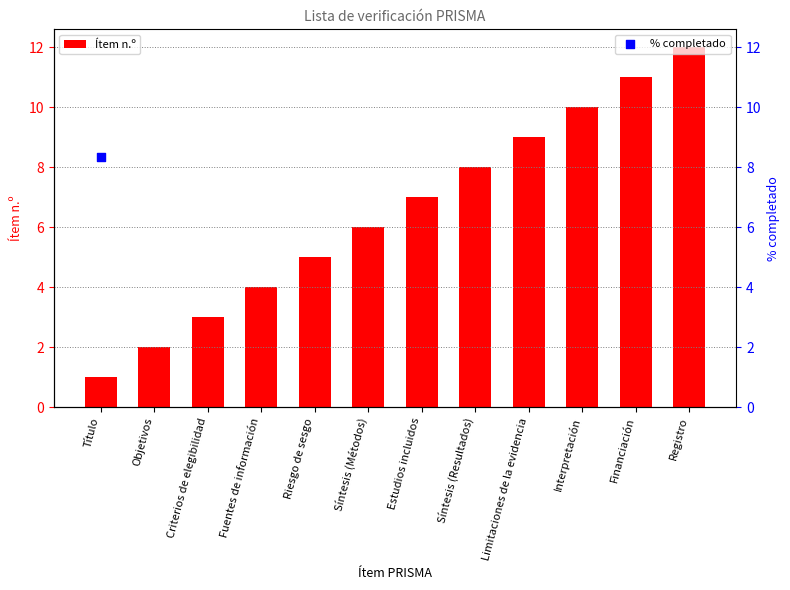

Which series reaches the minimum Y coordinate?

Ítem n.º